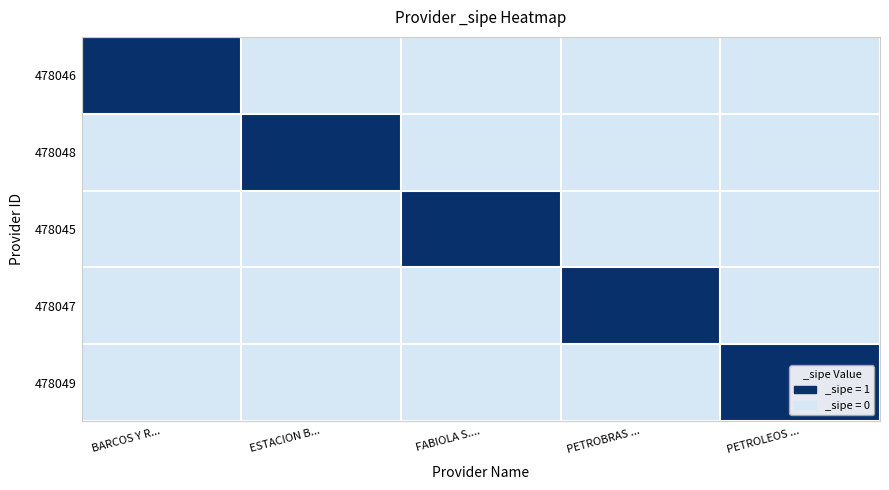

Between BARCOS Y R... and PETROBRAS ..., which is larger?

BARCOS Y R...